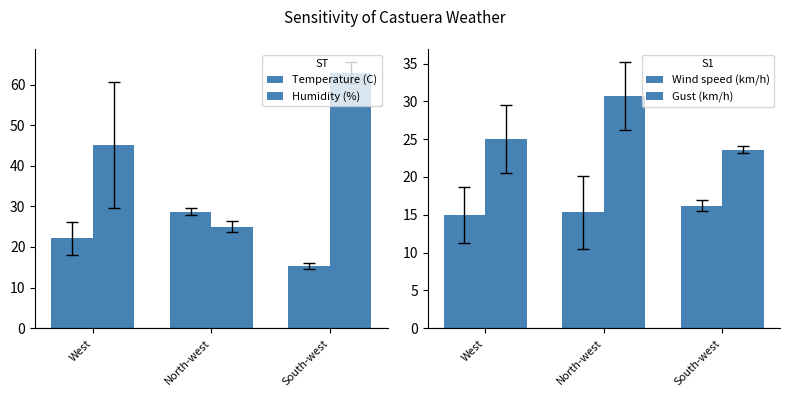

What is the label of the 1st bar from the left?

West